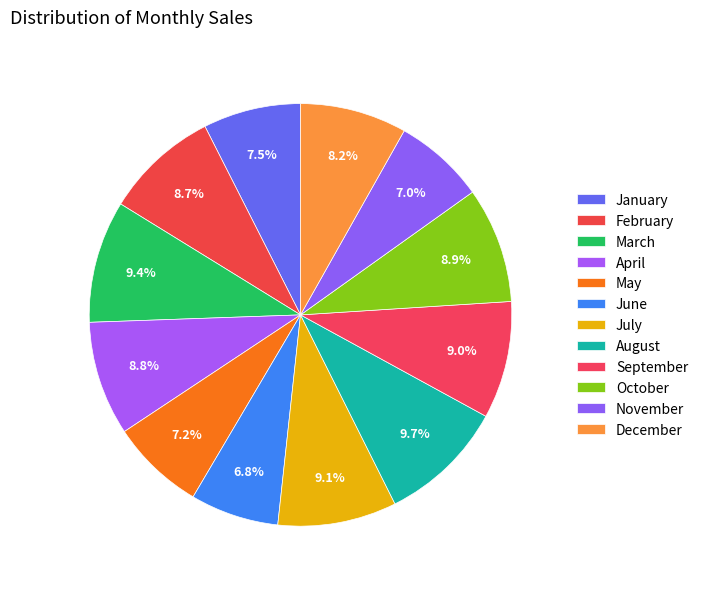

How many slices are in this pie chart?

12